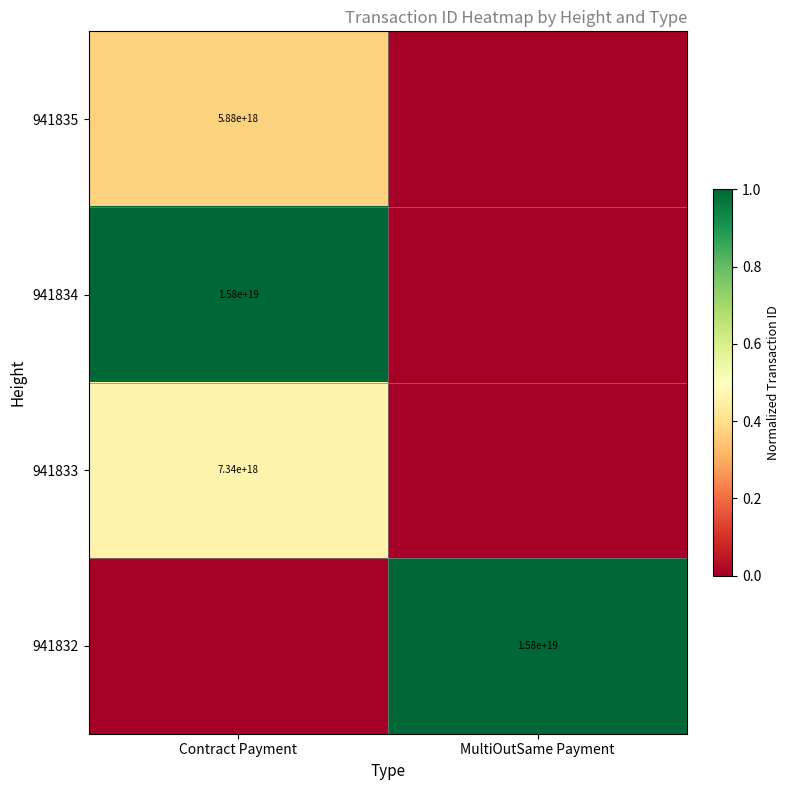

The 941833 series shows 4342777343944549888 at Contract Payment. True or false?

False